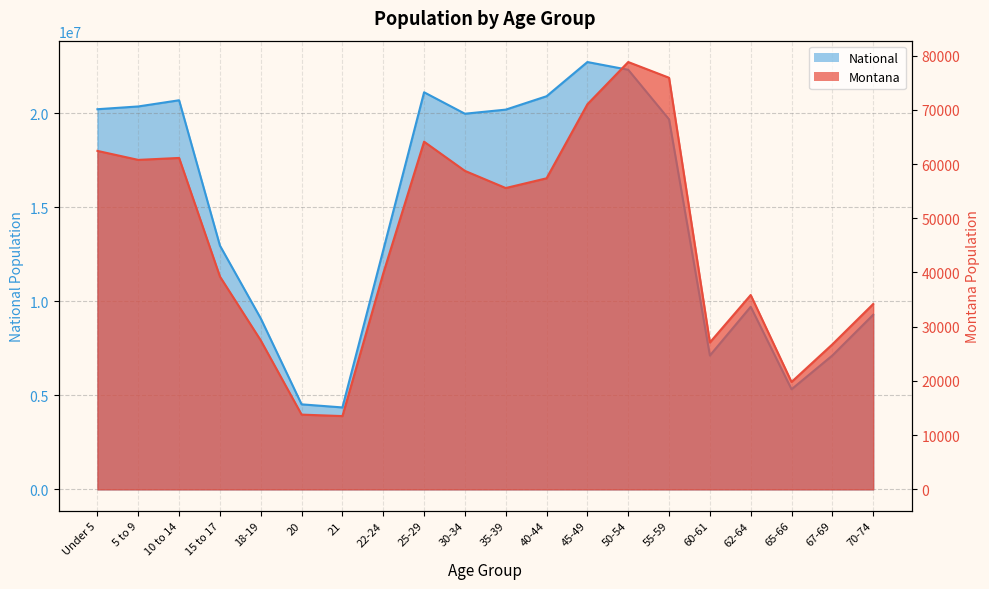

True or false: Montana has a value of 21052 at 21.

False